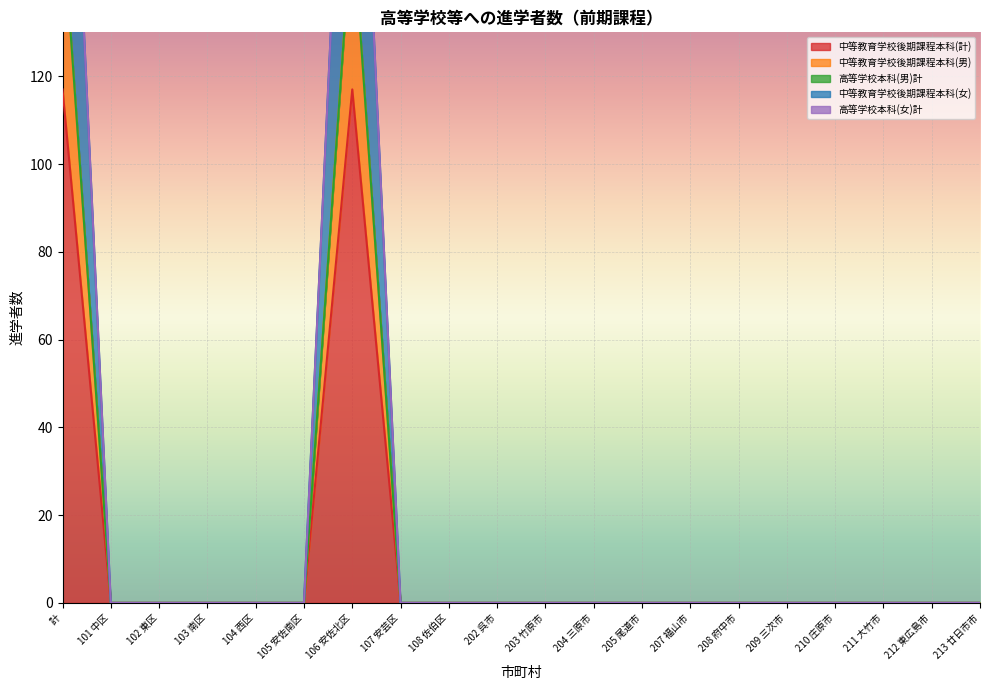

Is the value of 中等教育学校後期課程本科(男) at 213 廿日市市 greater than the value of 中等教育学校後期課程本科(女) at 213 廿日市市?

No